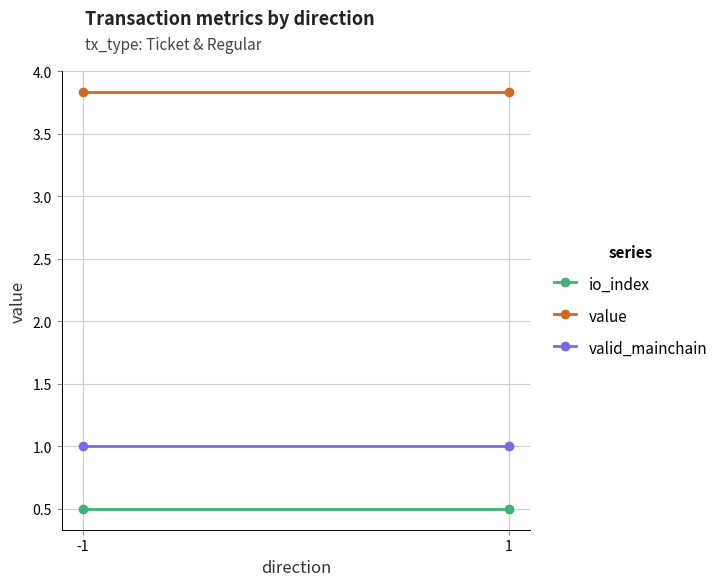

Between -1 and 1, which series saw the biggest shift?

io_index